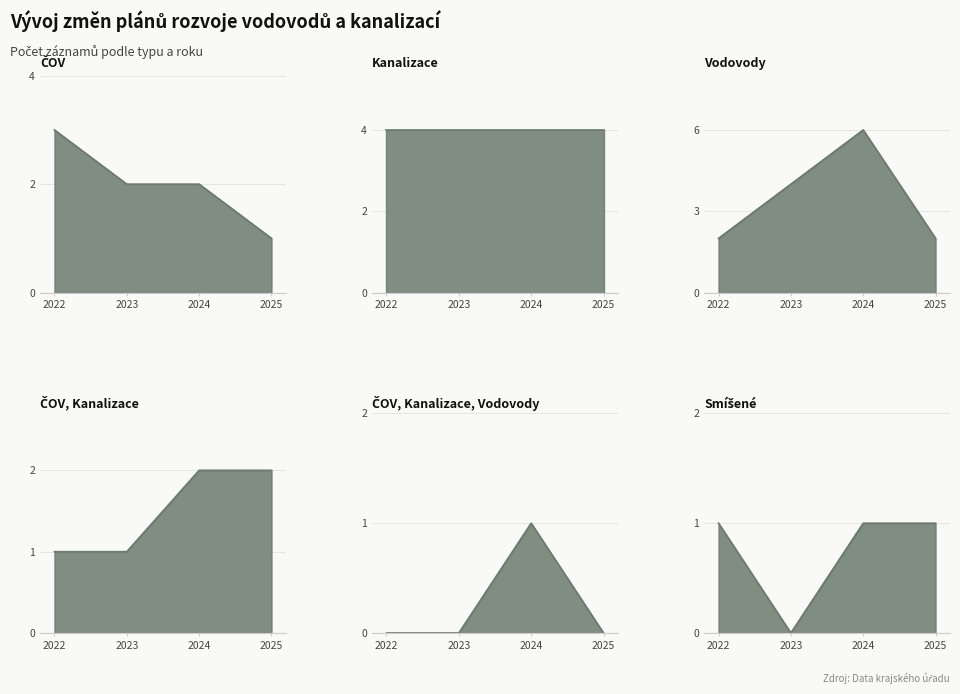

What is the difference between the maximum and minimum values in the ČOV, Kanalizace series?

1